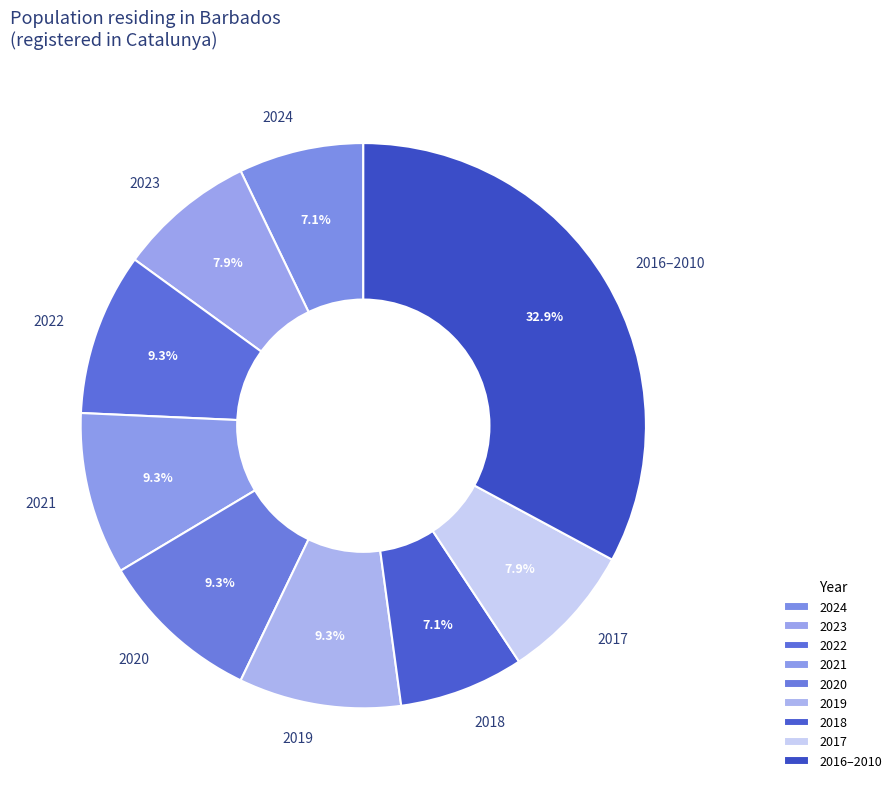

Which has a higher value, 2018 or 2022?

2022